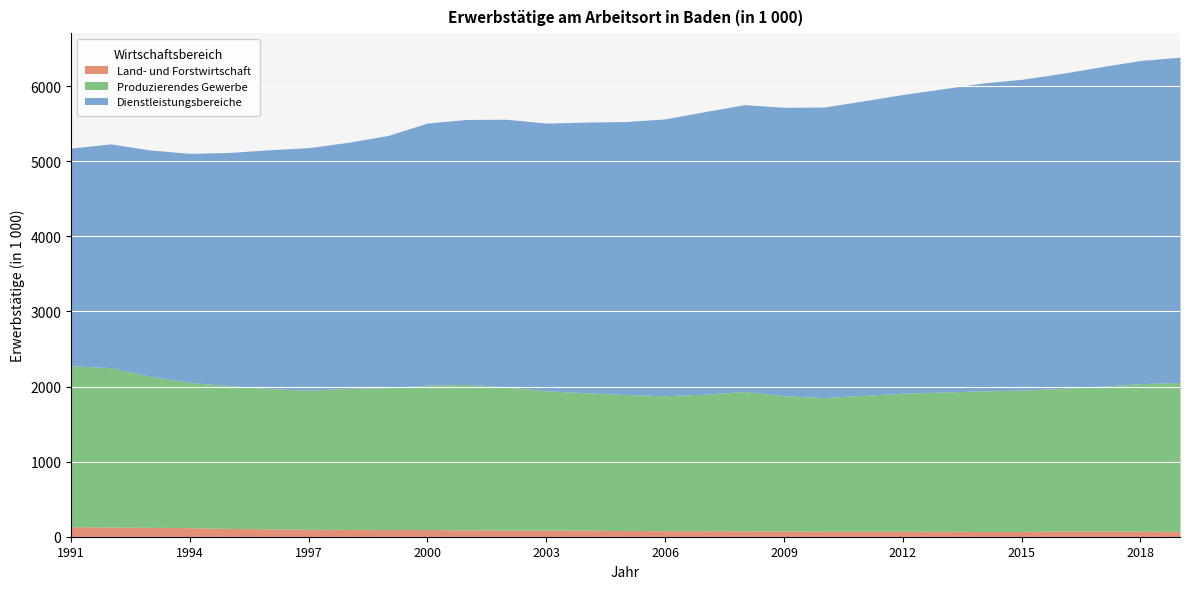

List the series in order of their overall mean, highest first.

Dienstleistungsbereiche, Produzierendes Gewerbe, Land- und Forstwirtschaft